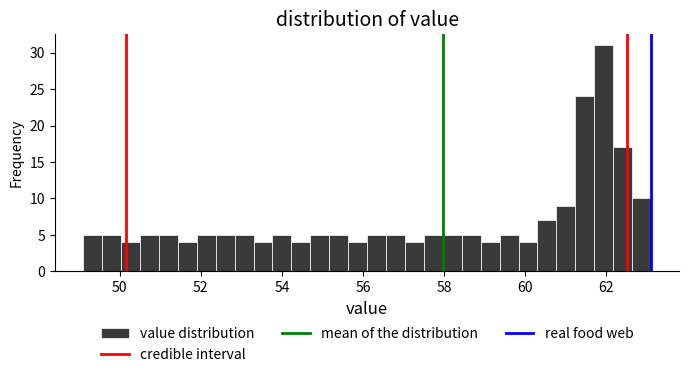

Around what value on the x-axis is the tallest bar? Give the approximate position of its centre, as read against the axis.

62.0